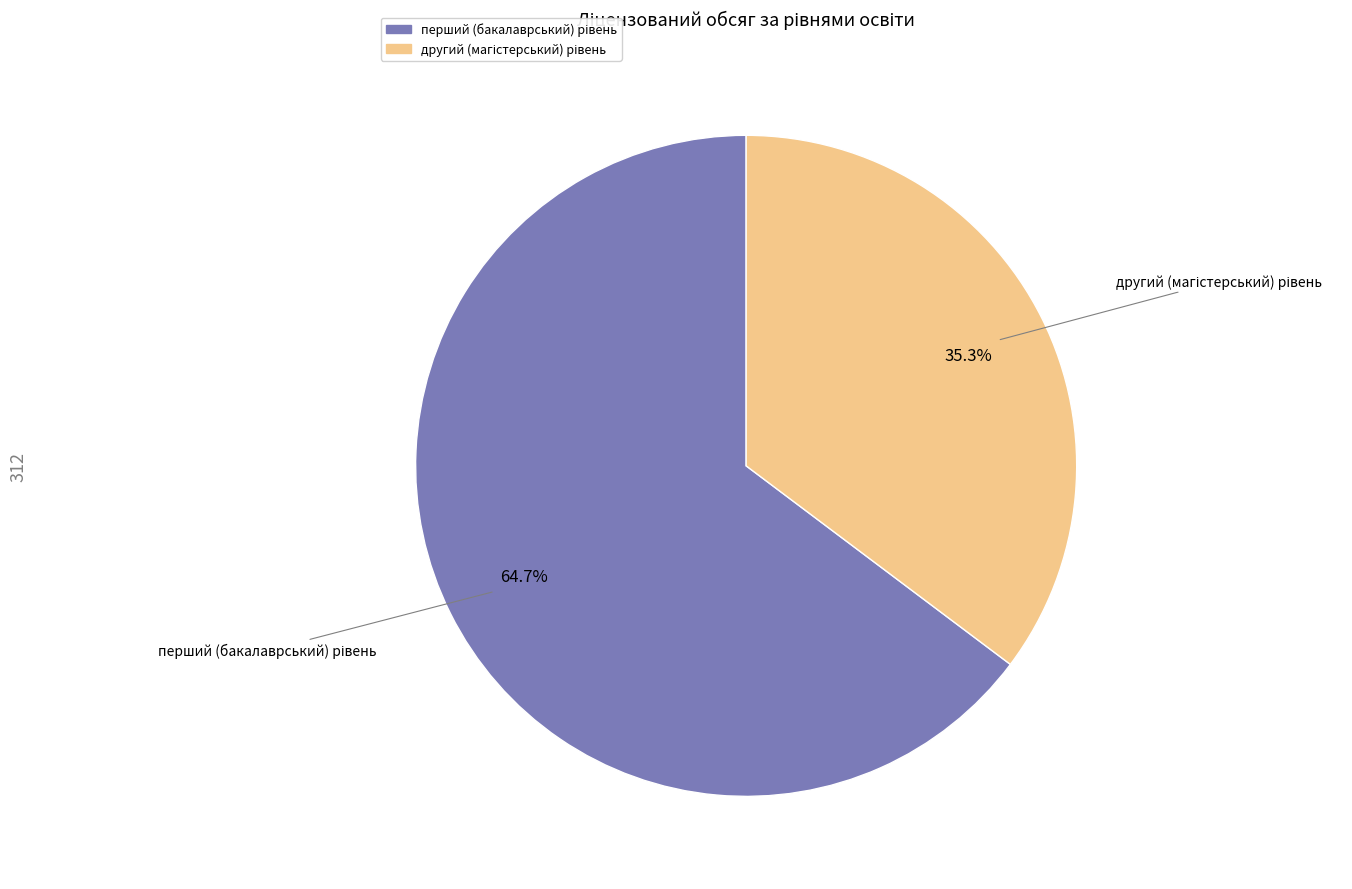

Does any single category account for the majority?

Yes